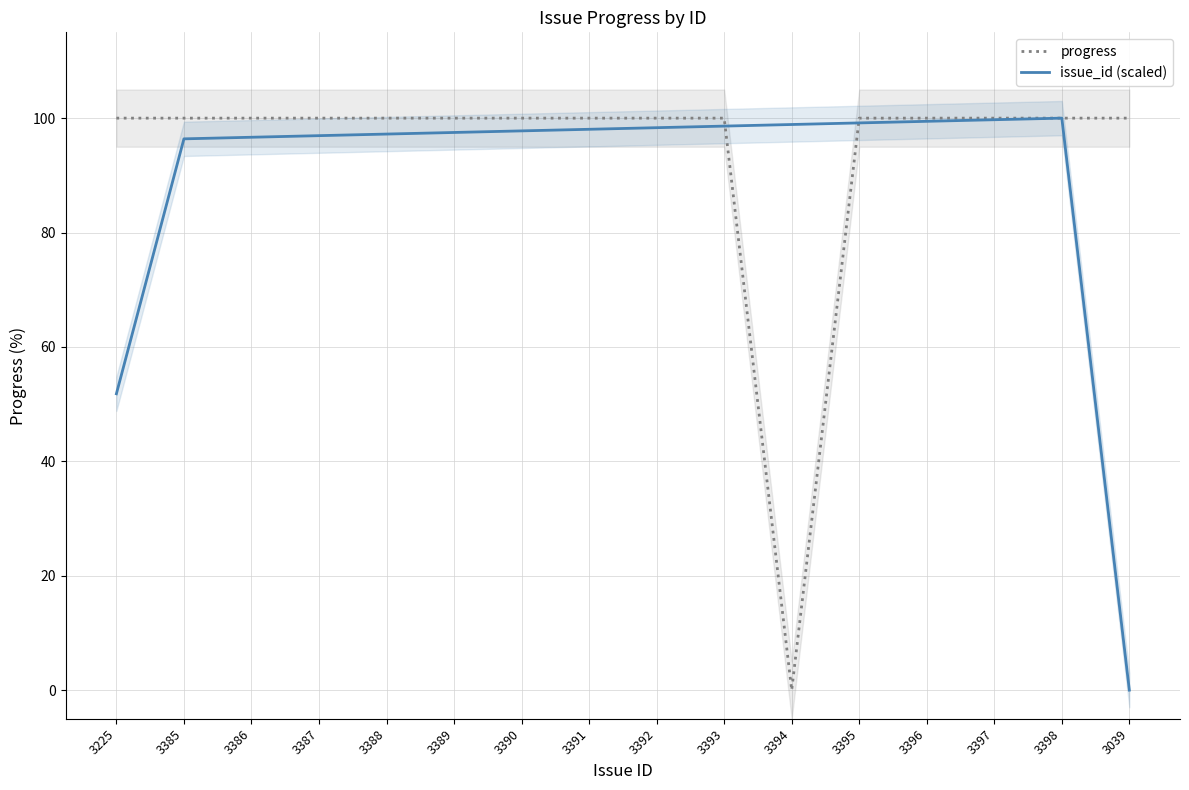

What is the total value across all series at 3225?

151.8